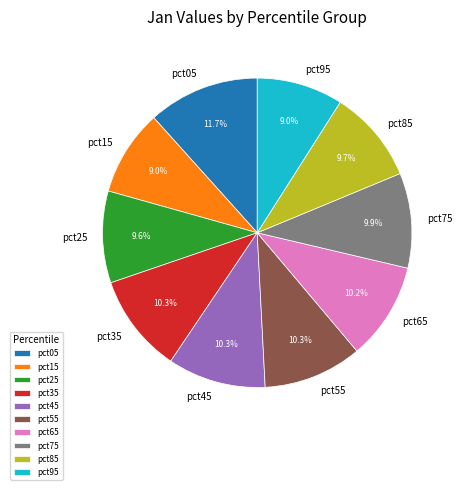

To the nearest percent, what portion does pct85 represent?

10%